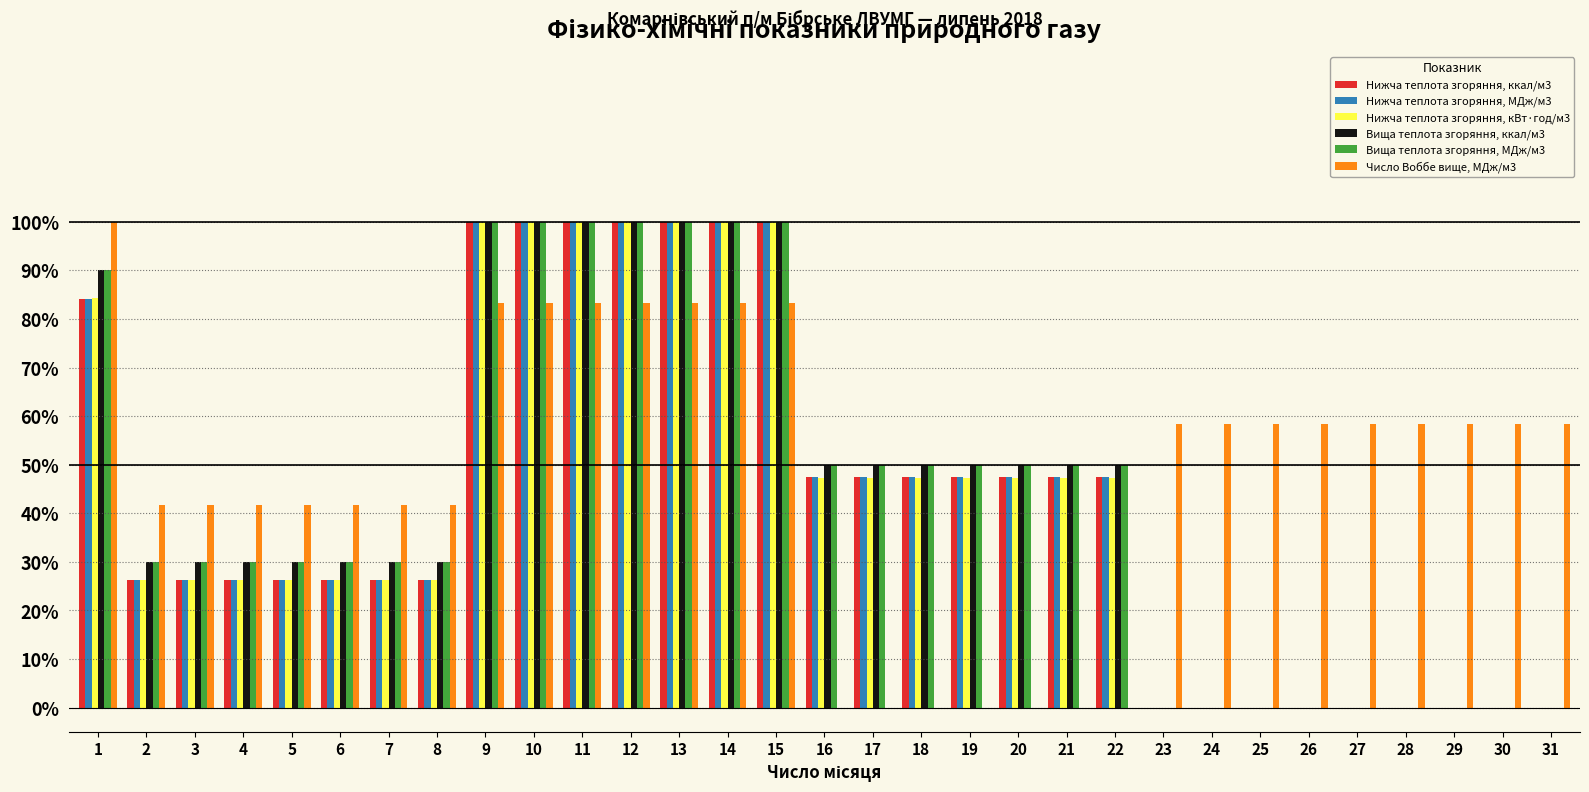

What are all the series names shown in the legend?

Нижча теплота згоряння, ккал/м3, Нижча теплота згоряння, МДж/м3, Нижча теплота згоряння, кВт·год/м3, Вища теплота згоряння, ккал/м3, Вища теплота згоряння, МДж/м3, Число Воббе вище, МДж/м3